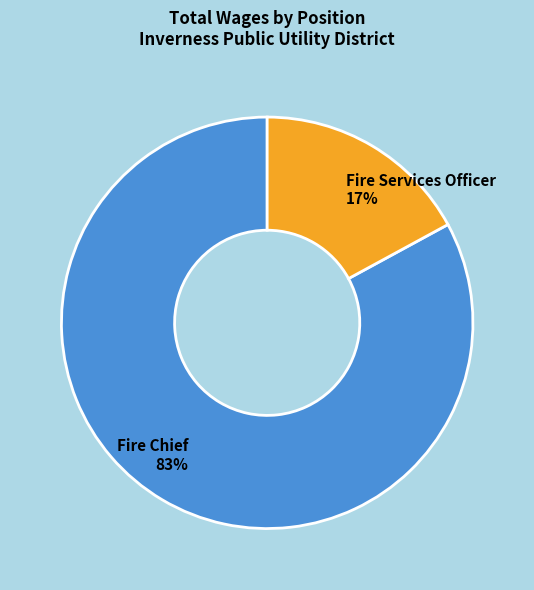

Which slice is the largest?

Fire Chief